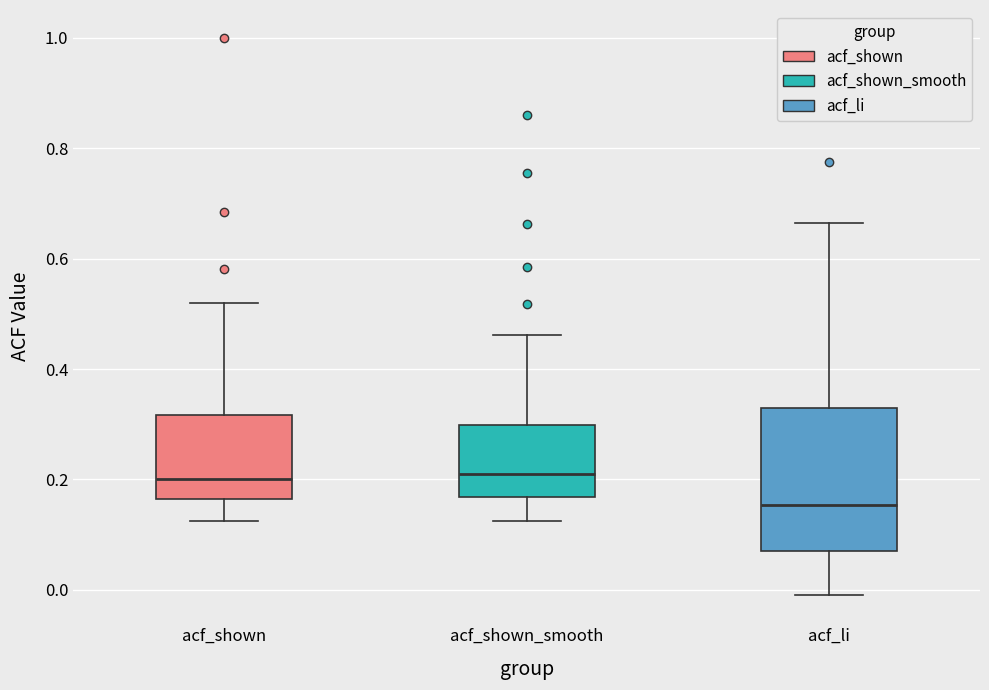

Which box has the lowest median line?

acf_li